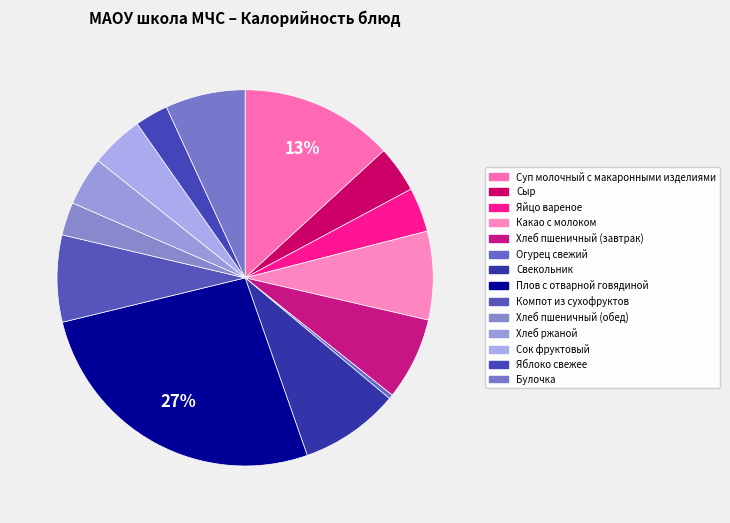

How many slices are in this pie chart?

14